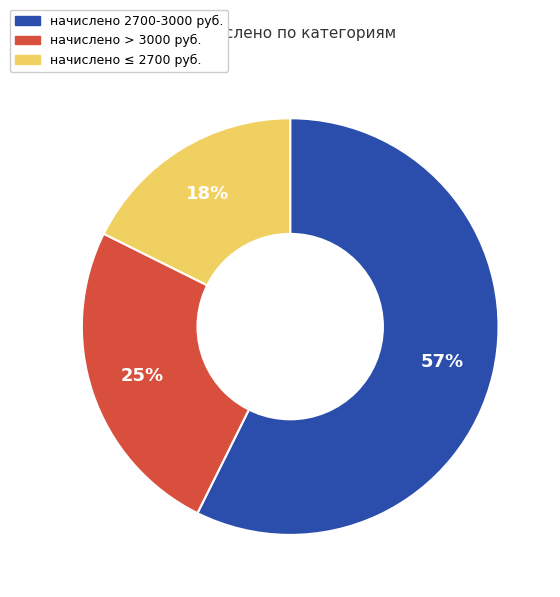

Combined, do начислено 2700-3000 руб. and начислено ≤ 2700 руб. account for over 50%?

Yes